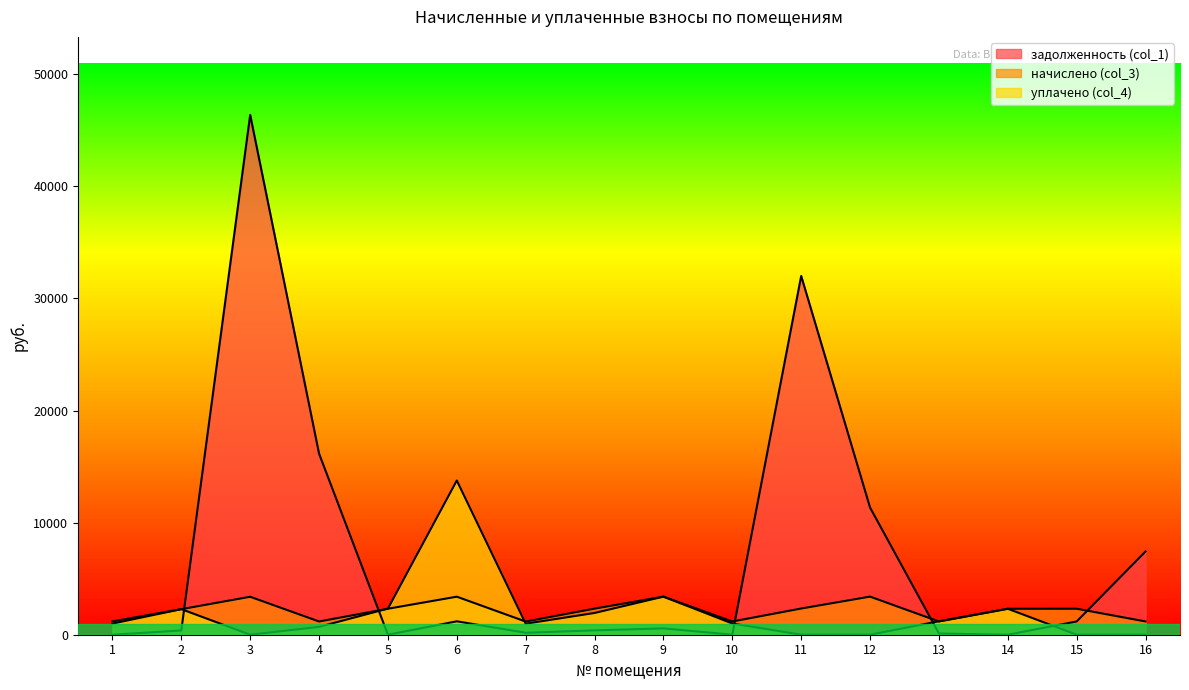

Between 2 and 9, which is larger?

9